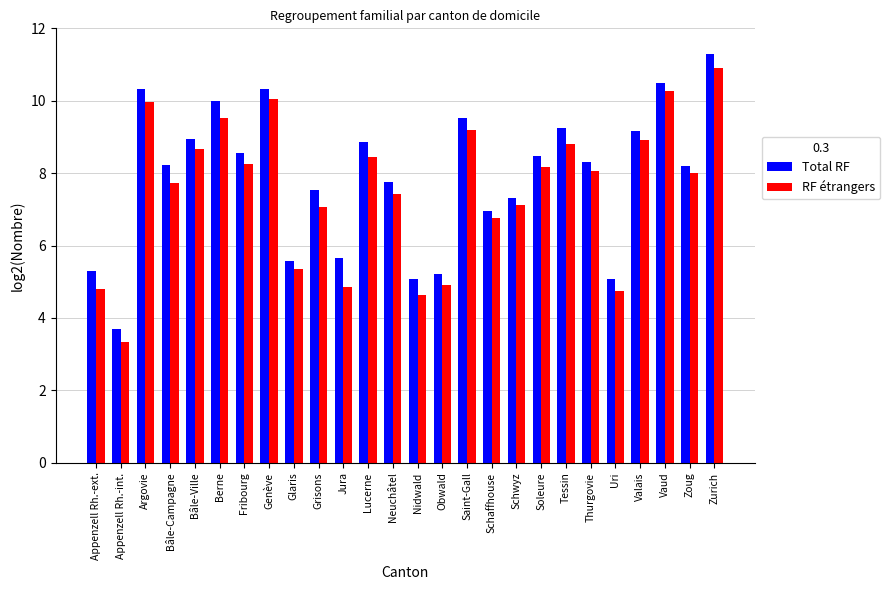

What is the maximum value for RF étrangers?

10.9